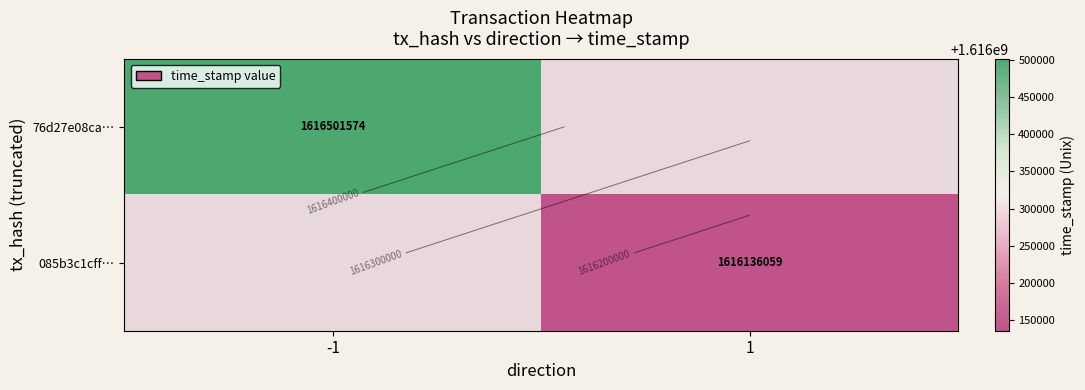

What is the greatest value displayed?

1616501574.0